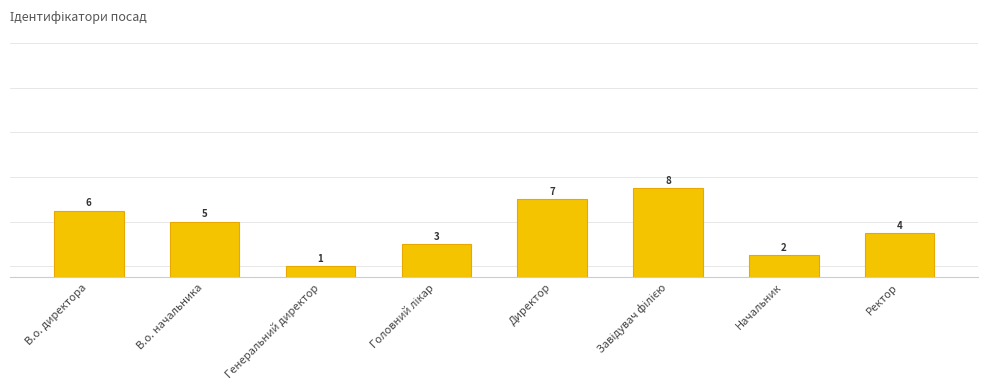

What position from the left is В.о. начальника?

2